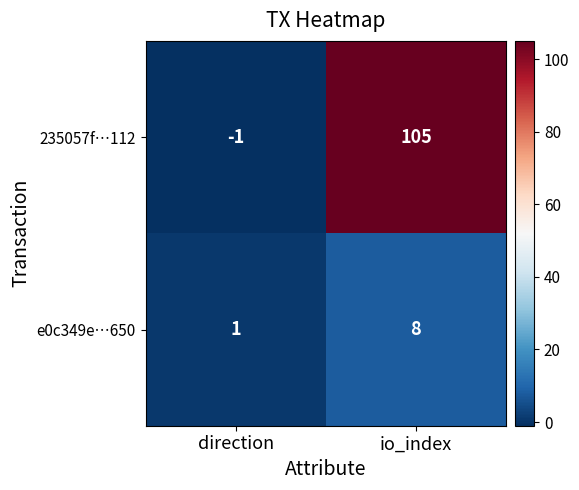

Reading right to left, list all the values displayed in this chart.

235057f…112: io_index=105	direction=-1
e0c349e…650: io_index=8	direction=1